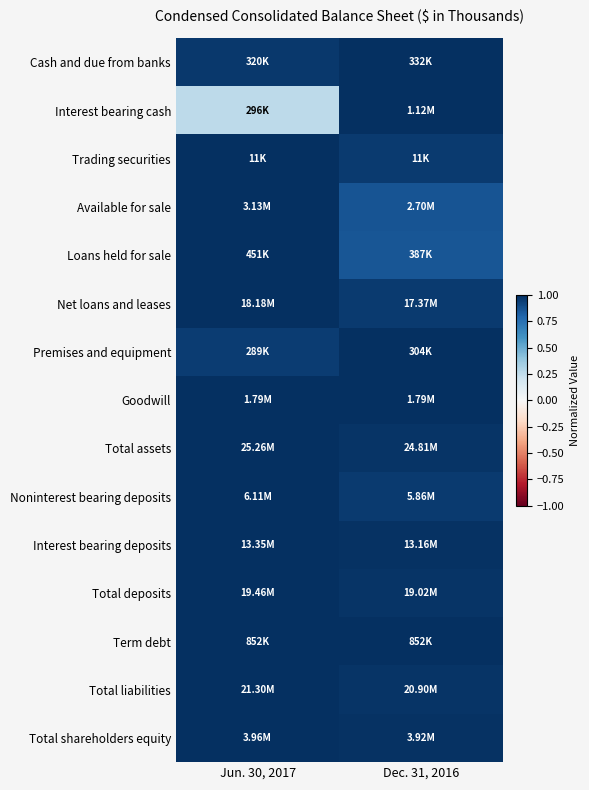

Reading left to right, transcribe all the data shown in this chart.

Cash and due from banks: Jun. 30, 2017=1.0	Dec. 31, 2016=1.0
Interest bearing cash: Jun. 30, 2017=0.3	Dec. 31, 2016=1.0
Trading securities: Jun. 30, 2017=1.0	Dec. 31, 2016=1.0
Available for sale: Jun. 30, 2017=1.0	Dec. 31, 2016=0.9
Loans held for sale: Jun. 30, 2017=1.0	Dec. 31, 2016=0.9
Net loans and leases: Jun. 30, 2017=1.0	Dec. 31, 2016=1.0
Premises and equipment: Jun. 30, 2017=1.0	Dec. 31, 2016=1.0
Goodwill: Jun. 30, 2017=1.0	Dec. 31, 2016=1.0
Total assets: Jun. 30, 2017=1.0	Dec. 31, 2016=1.0
Noninterest bearing deposits: Jun. 30, 2017=1.0	Dec. 31, 2016=1.0
Interest bearing deposits: Jun. 30, 2017=1.0	Dec. 31, 2016=1.0
Total deposits: Jun. 30, 2017=1.0	Dec. 31, 2016=1.0
Term debt: Jun. 30, 2017=1.0	Dec. 31, 2016=1.0
Total liabilities: Jun. 30, 2017=1.0	Dec. 31, 2016=1.0
Total shareholders equity: Jun. 30, 2017=1.0	Dec. 31, 2016=1.0